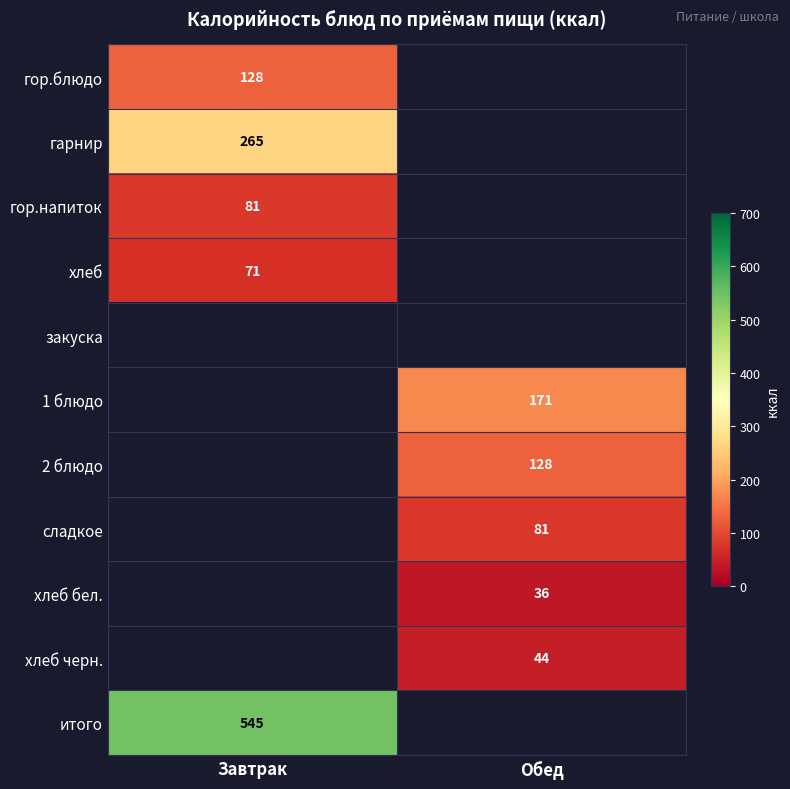

True or false: итого has a value of 919 at Завтрак.

False